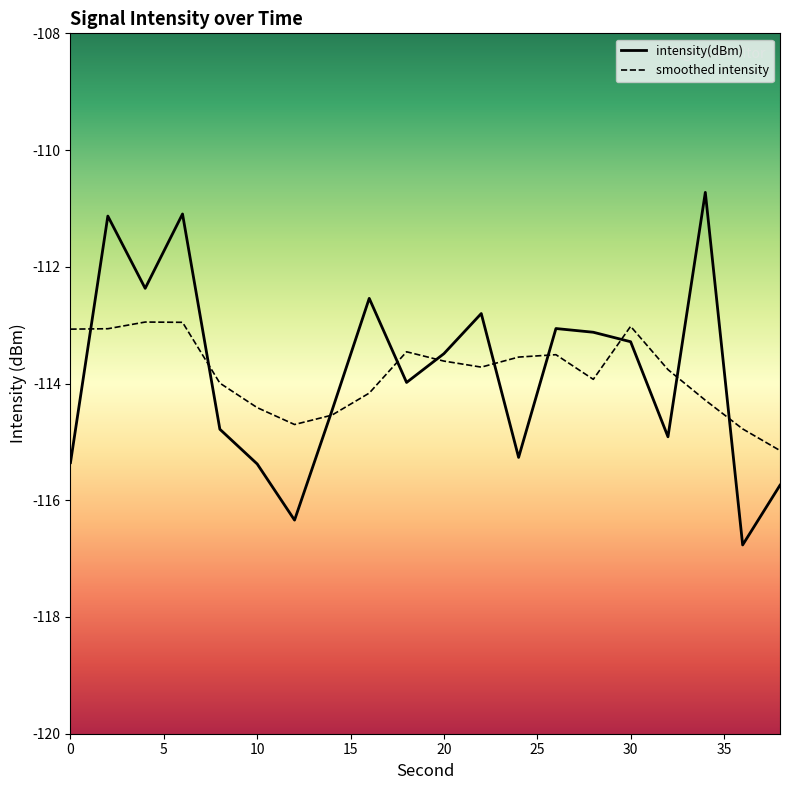

Reading right to left, list all the values displayed in this chart.

intensity(dBm): -115.7	-116.8	-110.7	-114.9	-113.3	-113.1	-113.1	-115.3	-112.8	-113.5	-114.0	-112.5	-114.5	-116.3	-115.4	-114.8	-111.1	-112.4	-111.1	-115.4
smoothed intensity: -115.1	-114.8	-114.3	-113.8	-113.0	-113.9	-113.5	-113.5	-113.7	-113.6	-113.5	-114.2	-114.5	-114.7	-114.4	-114.0	-113.0	-112.9	-113.1	-113.1